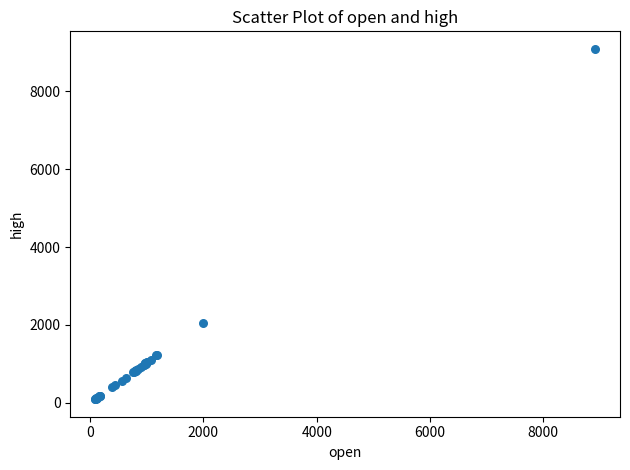

What Y value in the scatter plot is closest to 4593?

2052.5